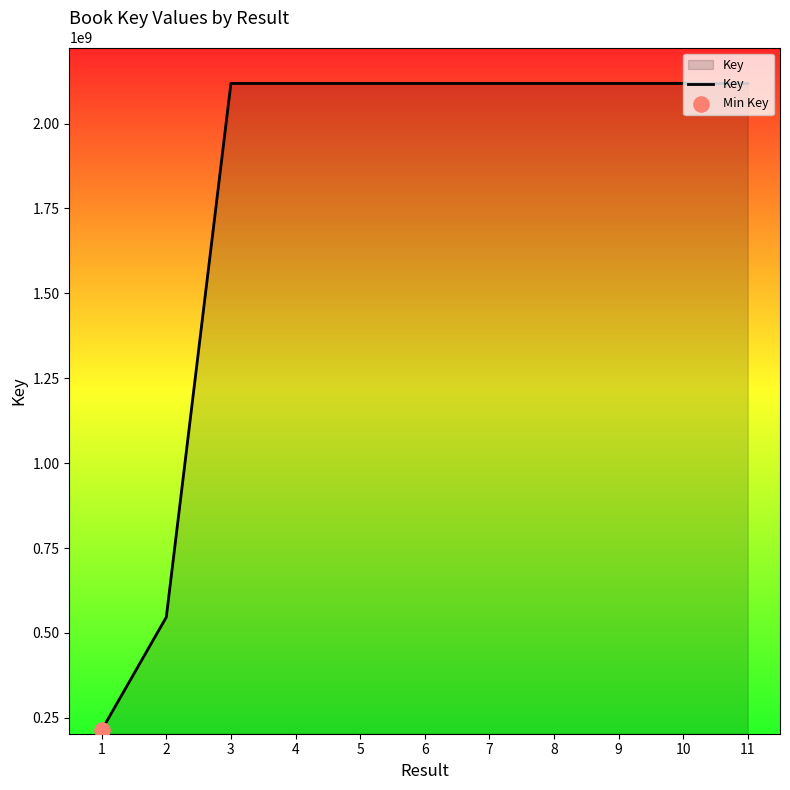

Which has a higher value, 3 or 1?

3